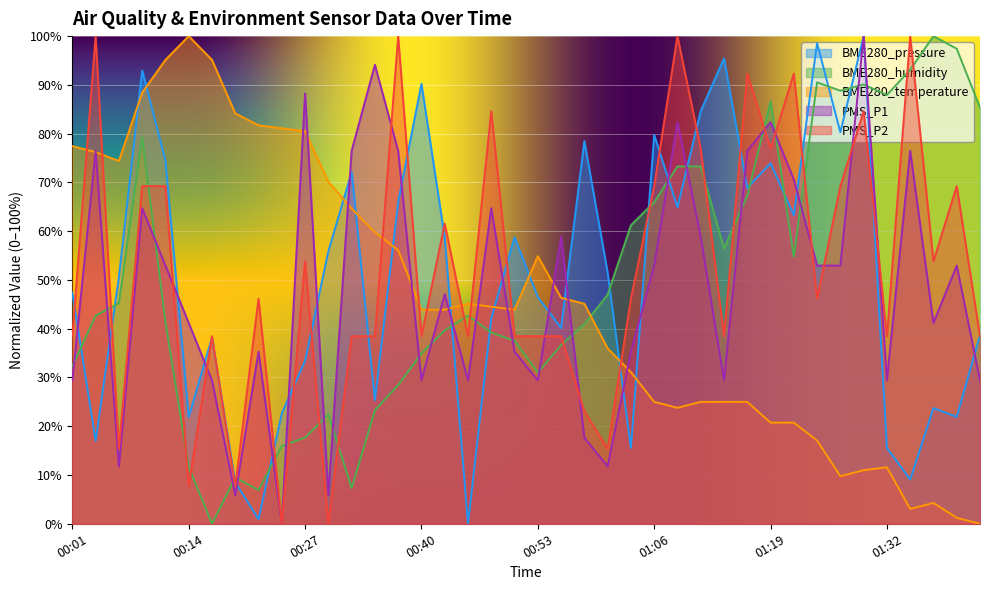

How many times do BME280_humidity and PMS_P2 cross each other?

21